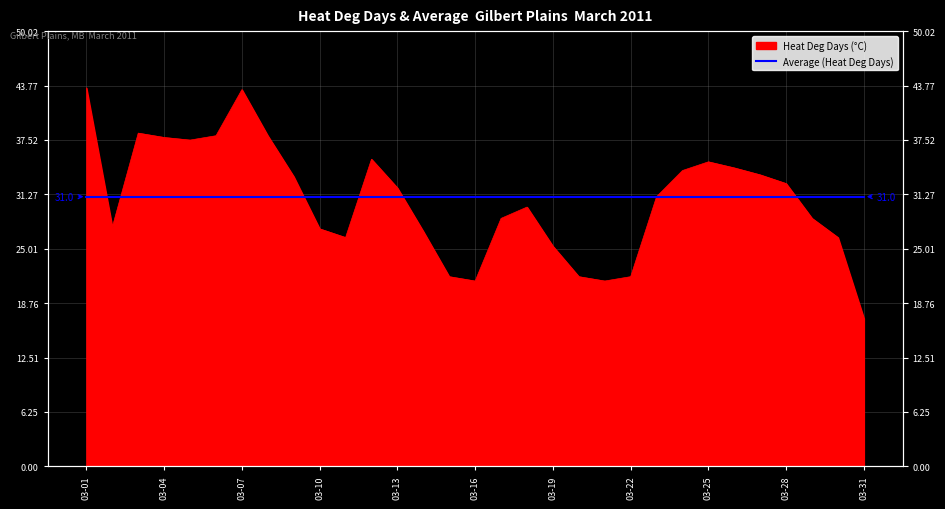

At which category does the data reach its first local peak?

2011-03-03